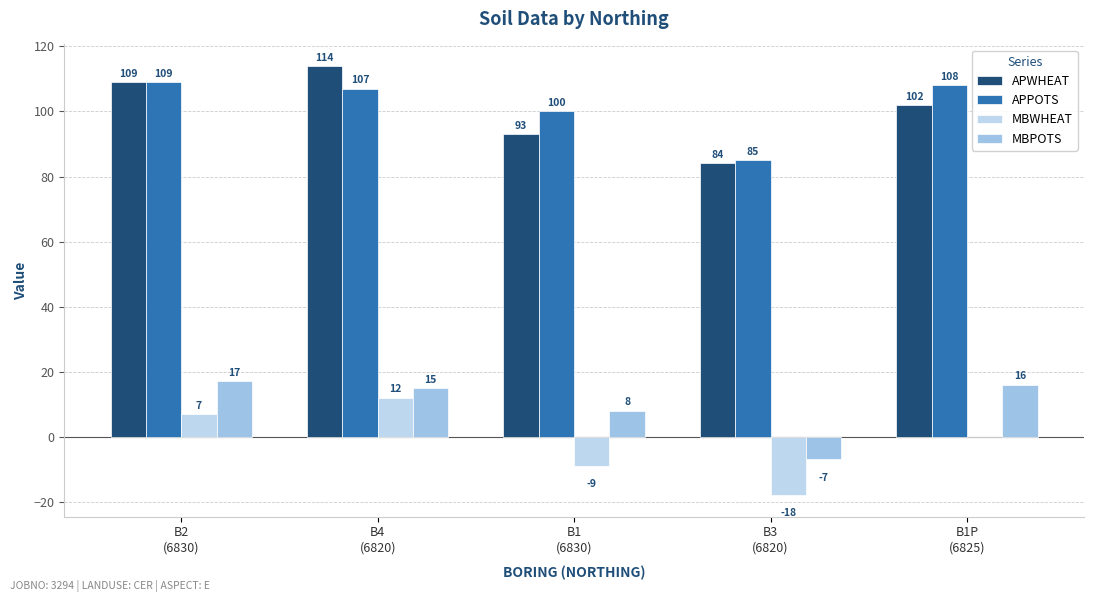

The value of APWHEAT at B1
(6830) is 54. True or false?

False